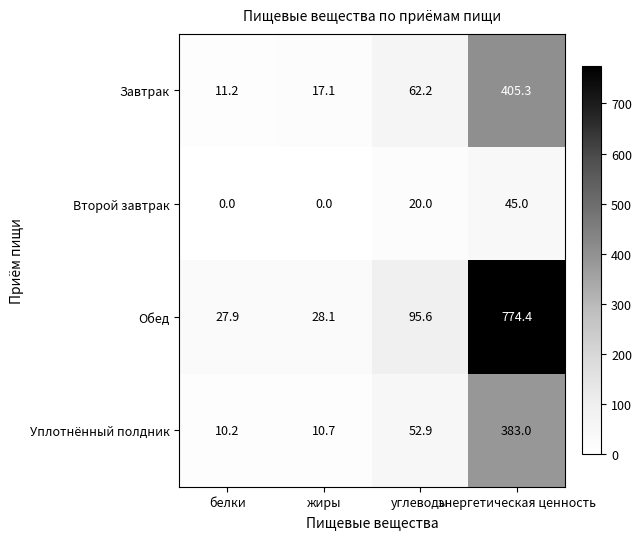

Rank the series by their maximum value, from highest to lowest.

Обед, Завтрак, Уплотнённый полдник, Второй завтрак